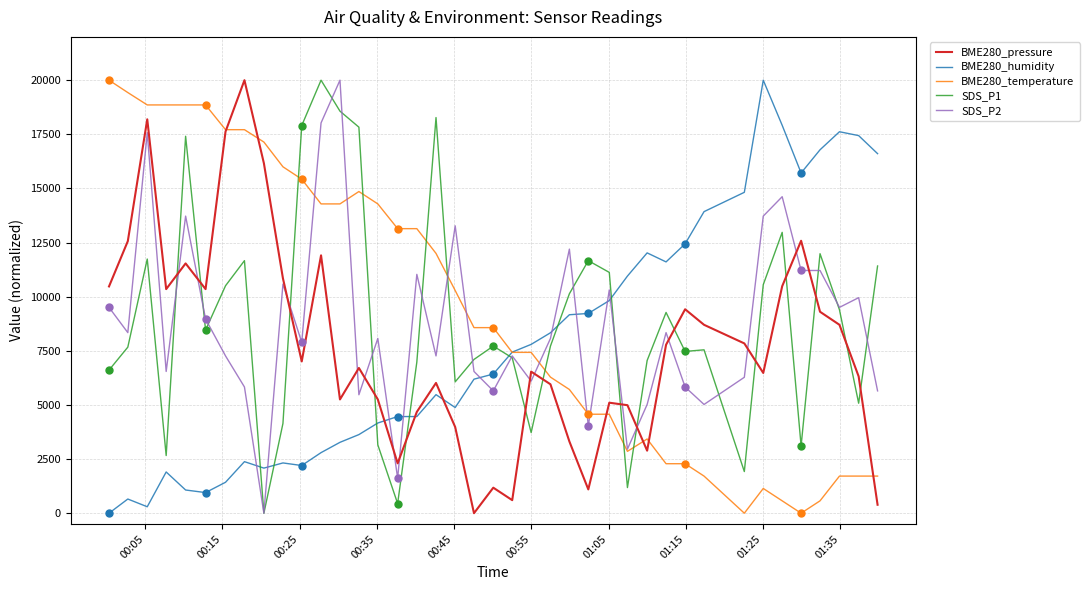

Which series ends up on top after the final intersection of SDS_P1 and BME280_humidity?

BME280_humidity